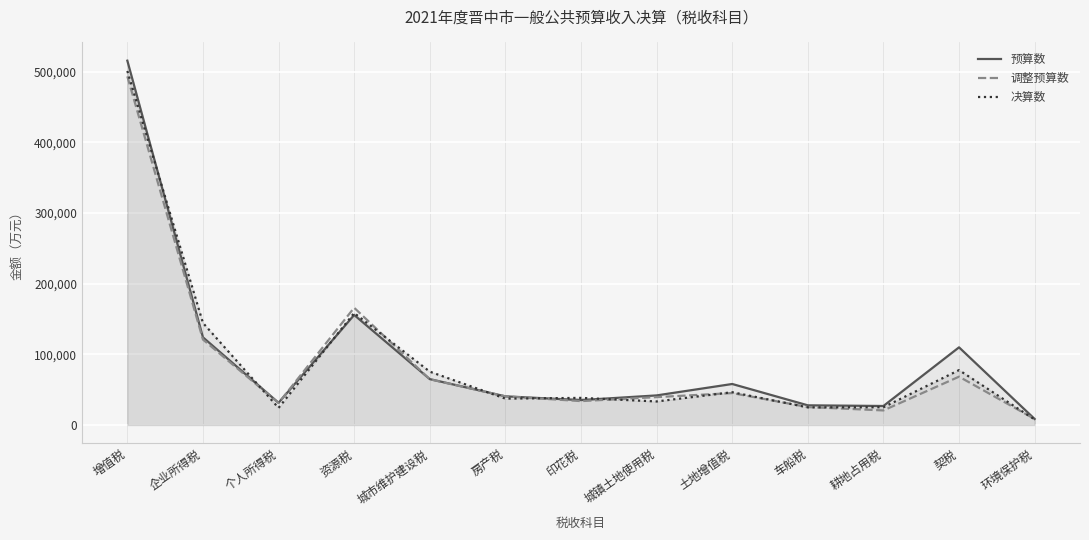

At which label does 预算数 first exceed 41833?

增值税